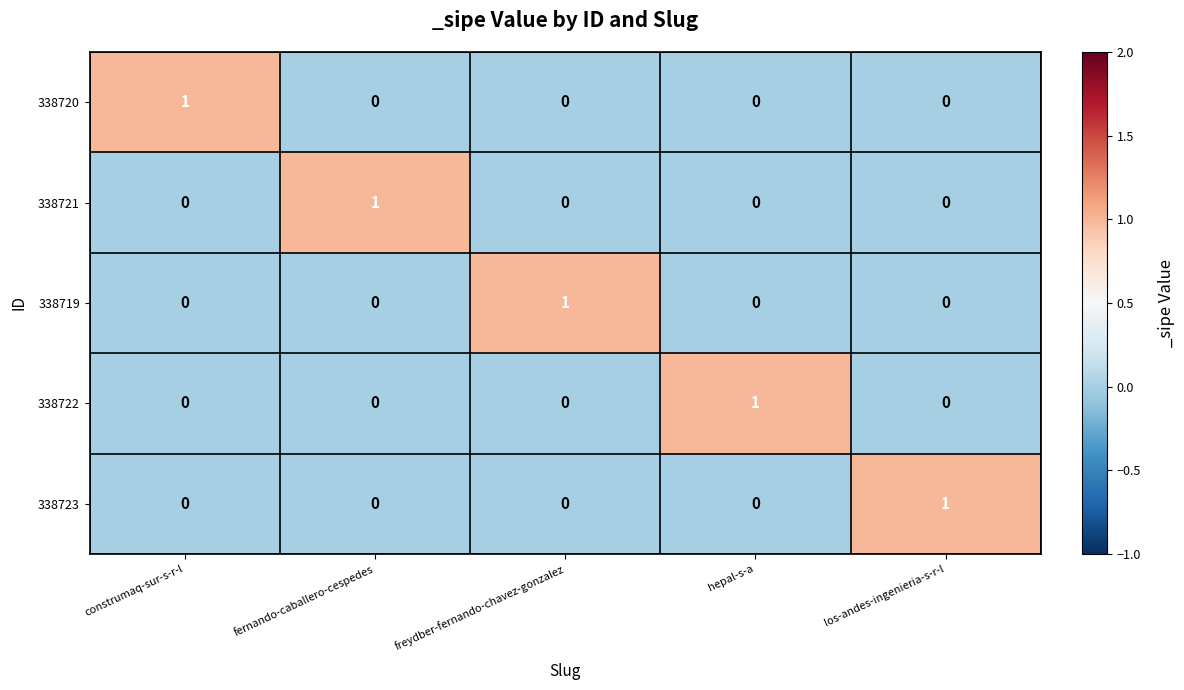

The 338721 series shows 0 at fernando-caballero-cespedes. True or false?

False